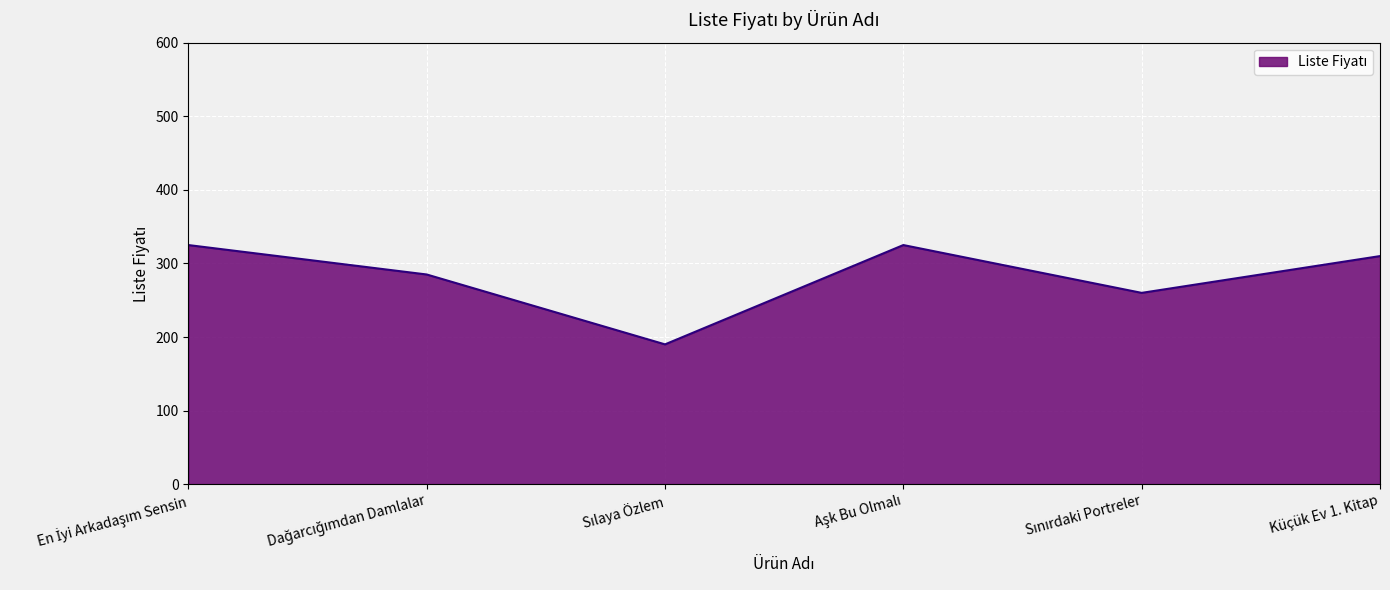

True or false: there are more than 1 points higher than both neighbors.

False